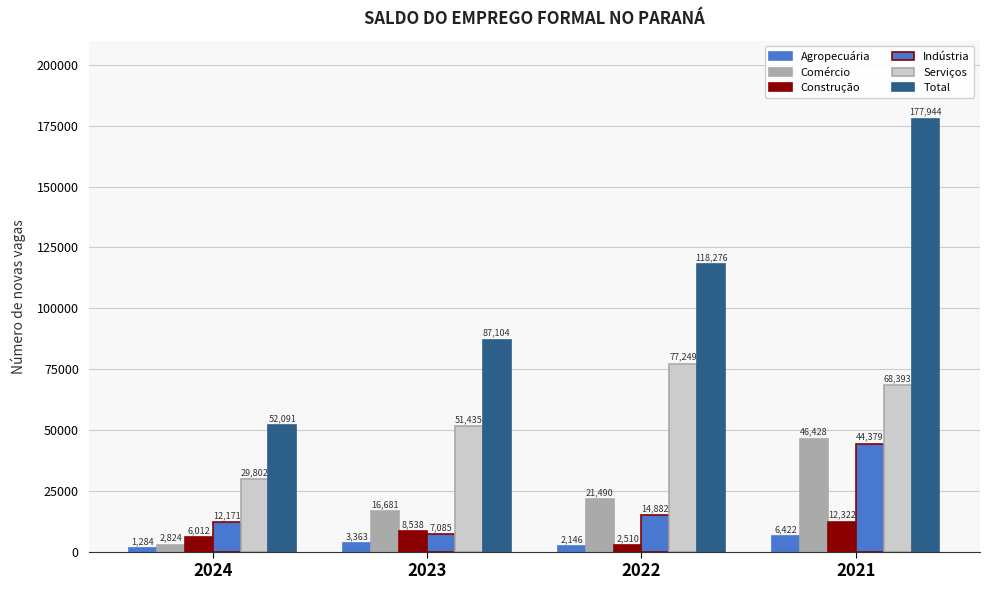

What is the value of the Comércio bar at the 1st from the left?

2824